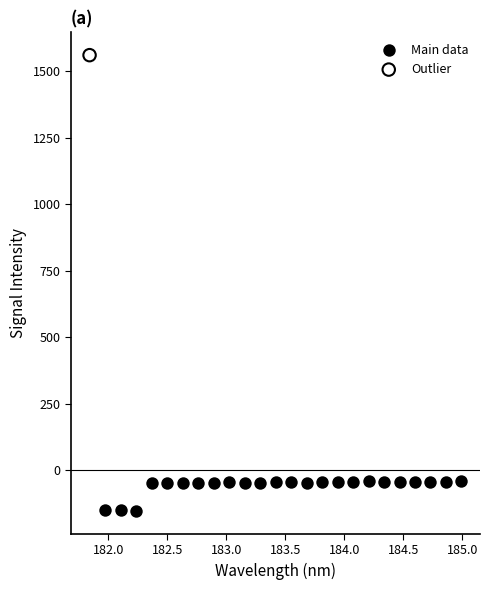

What are all the series names shown in the legend?

Main data, Outlier